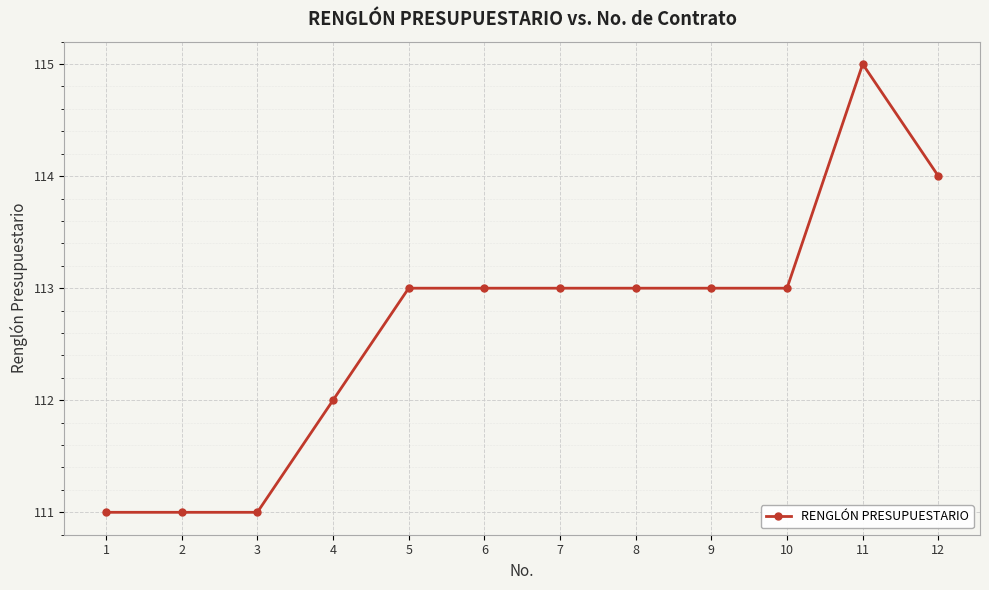

Count the values in the range 112 to 113.

7